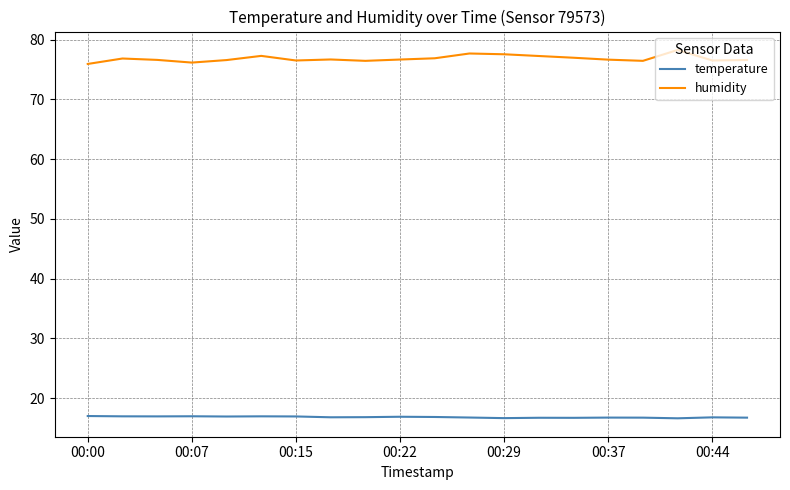

Which series has the largest range (max minus min)?

humidity